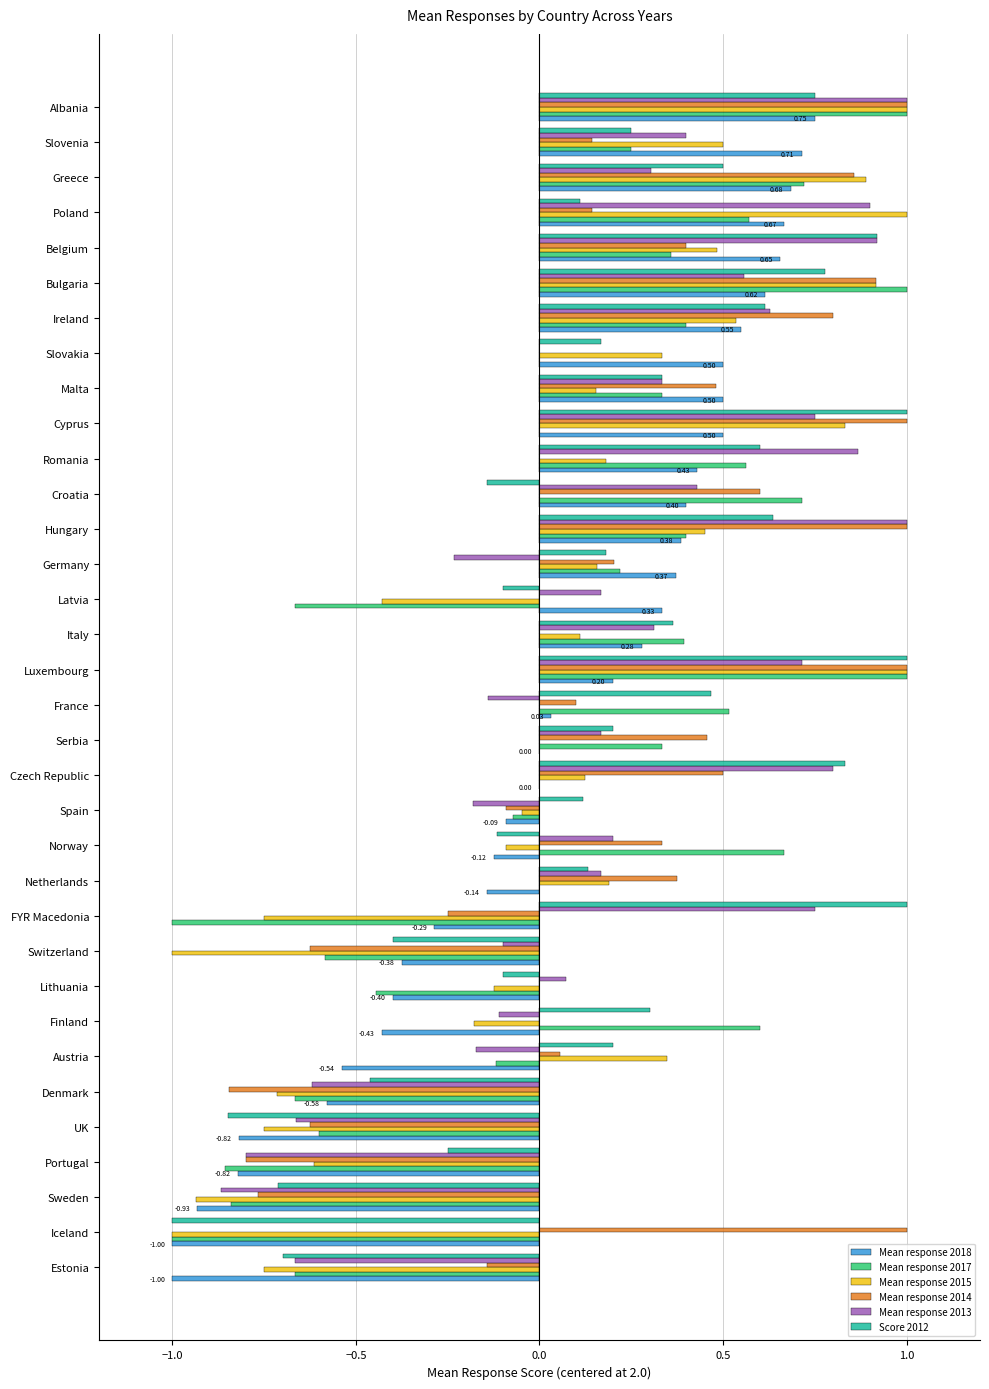

What is the total value across all series at Portugal?

-4.1